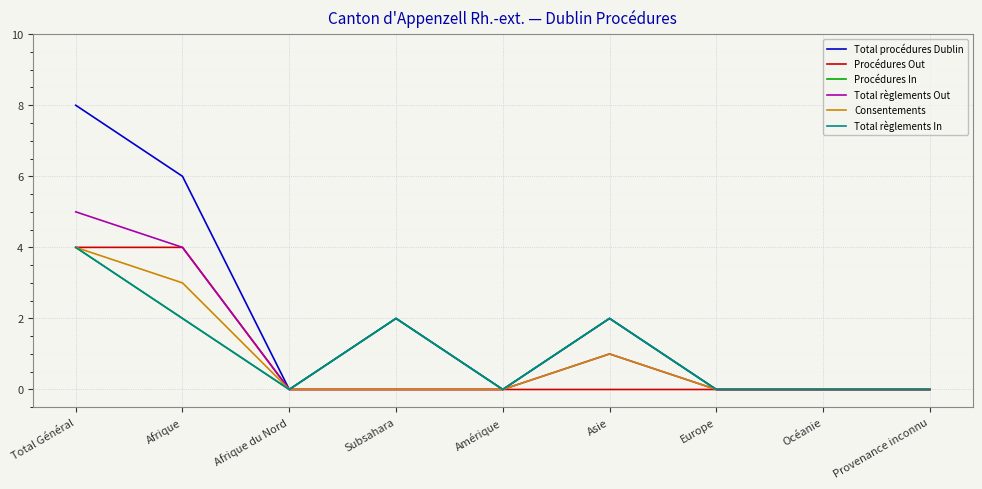

Is this an area chart (filled region under the line)?

No